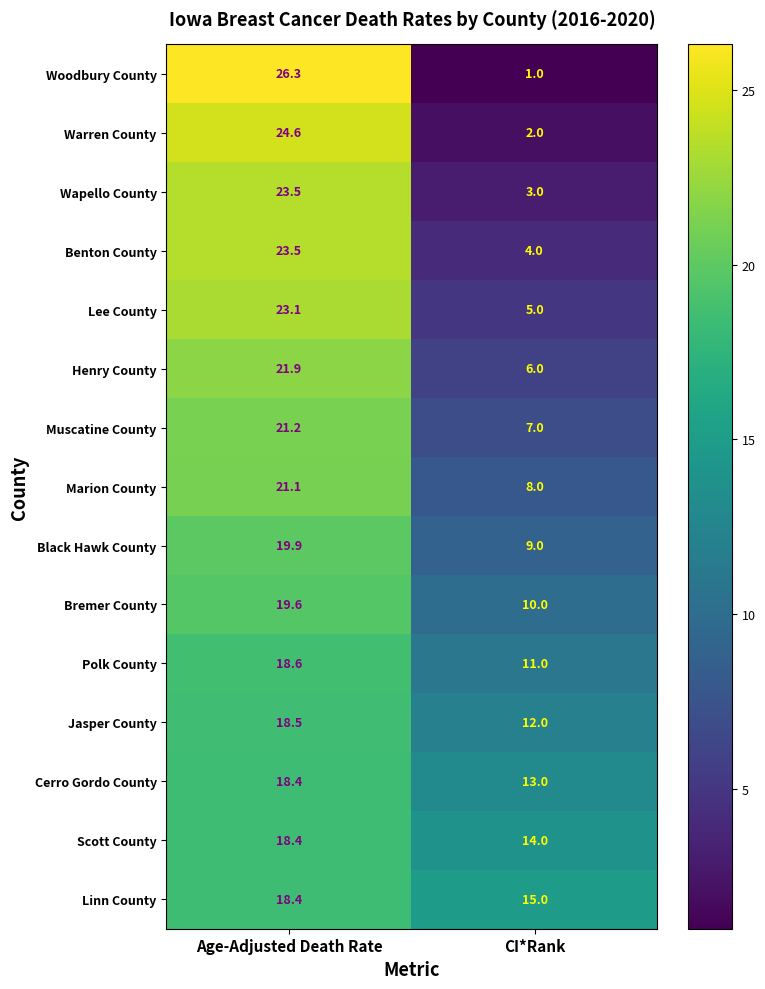

At which category does the chart reach its minimum across all series?

CI*Rank